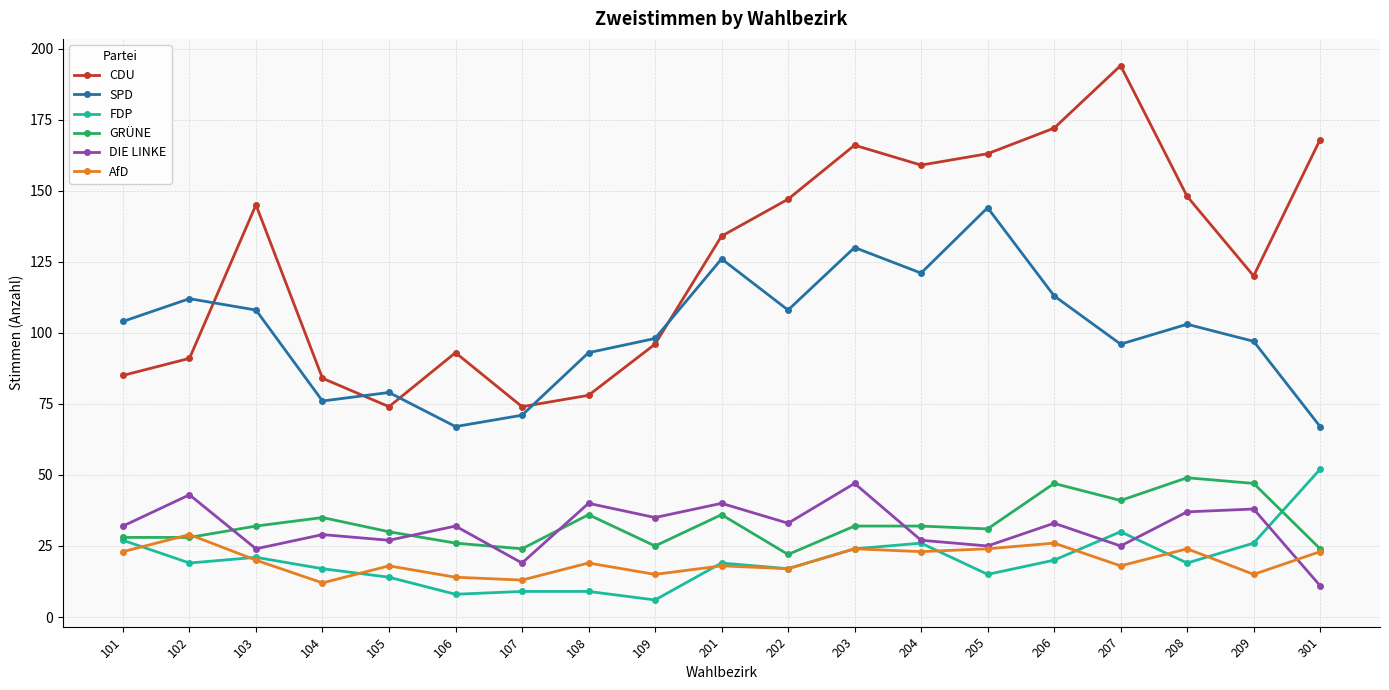

True or false: SPD has a value of 36 at 201.

False